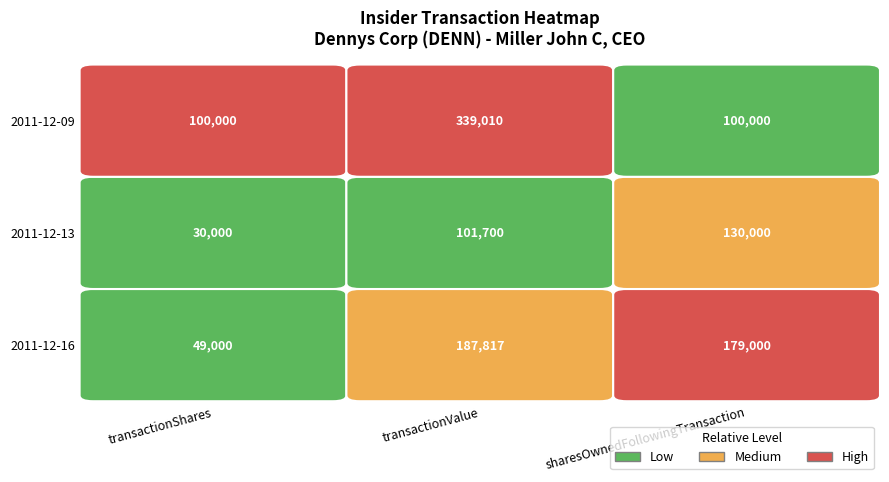

What is the difference between the highest and lowest values at transactionValue?

237310